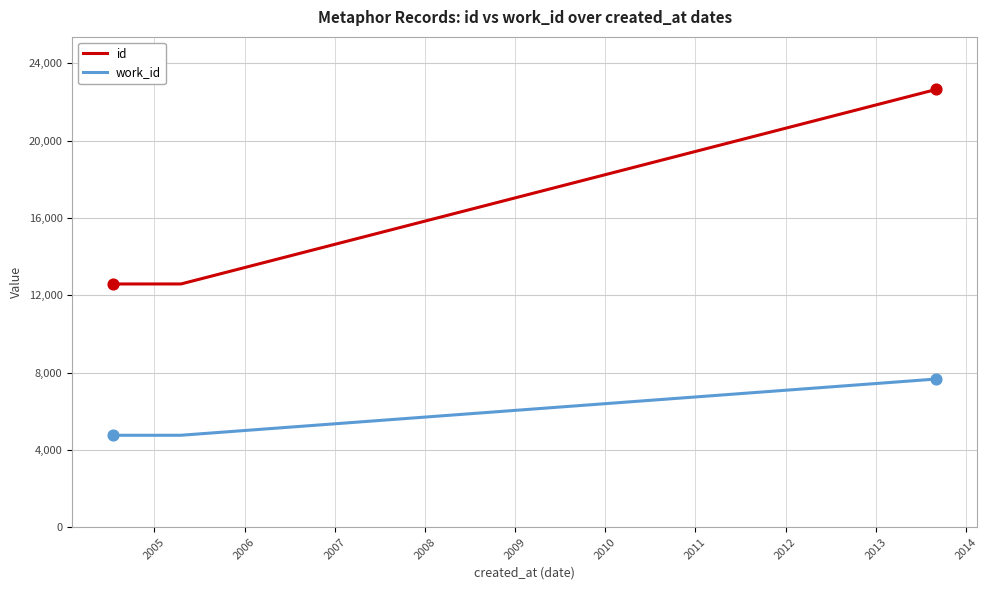

Is the value of id at 2005 greater than the value of work_id at 2010?

Yes